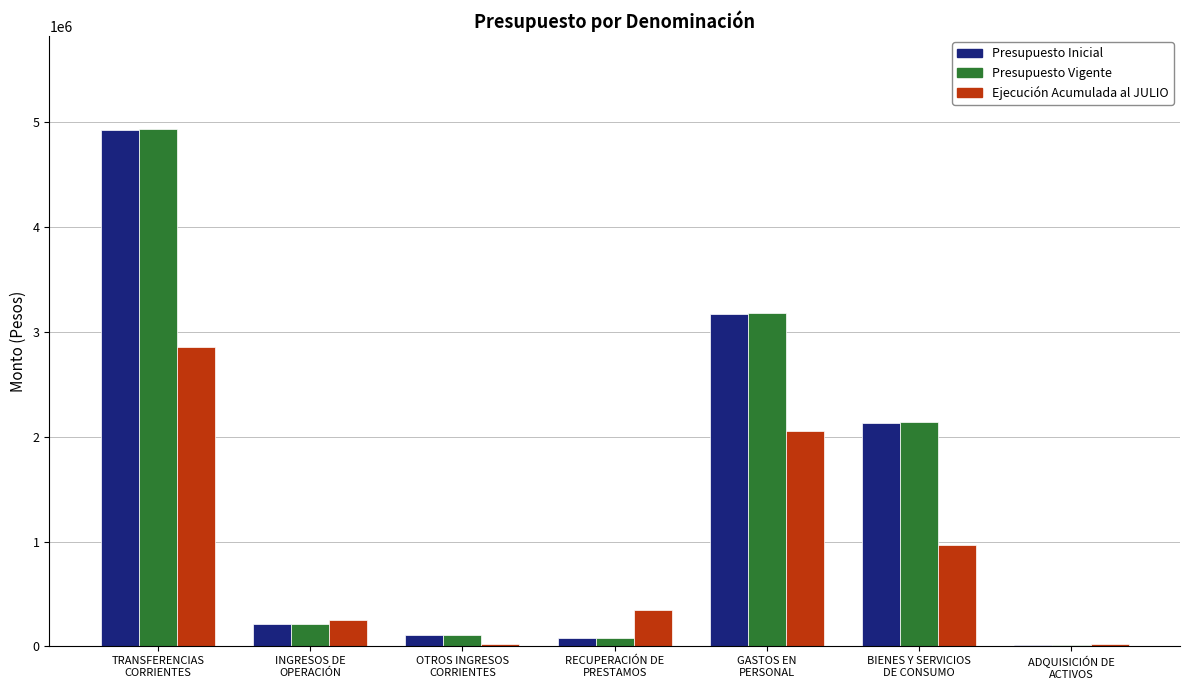

What is the sum of all Presupuesto Inicial values?

10644968